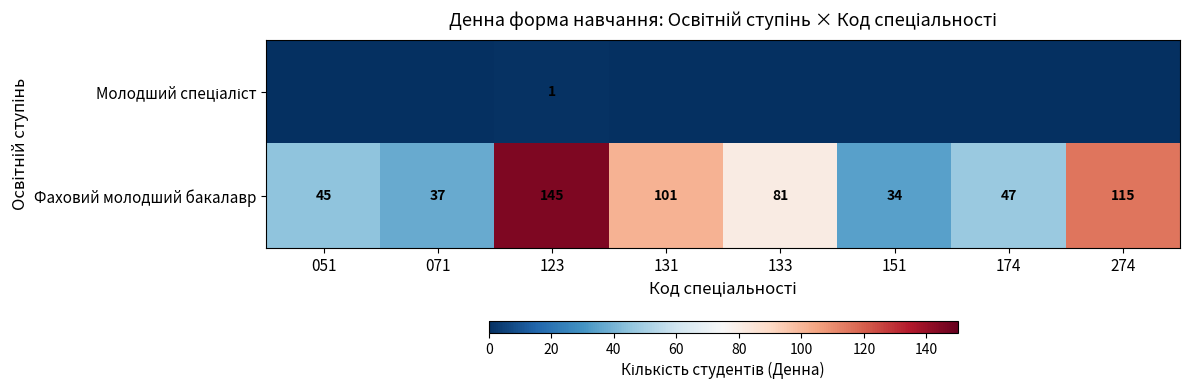

Rank the categories by Фаховий молодший бакалавр value from highest to lowest.

123, 274, 131, 133, 174, 051, 071, 151